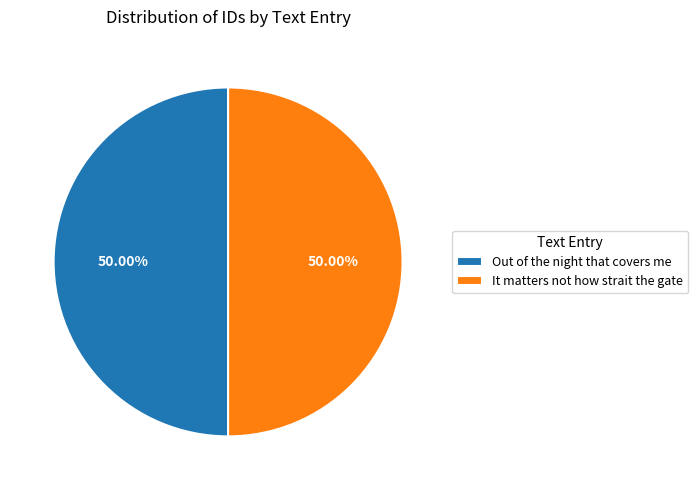

What percentage do It matters not how strait the gate and Out of the night that covers me together represent?

100.0%